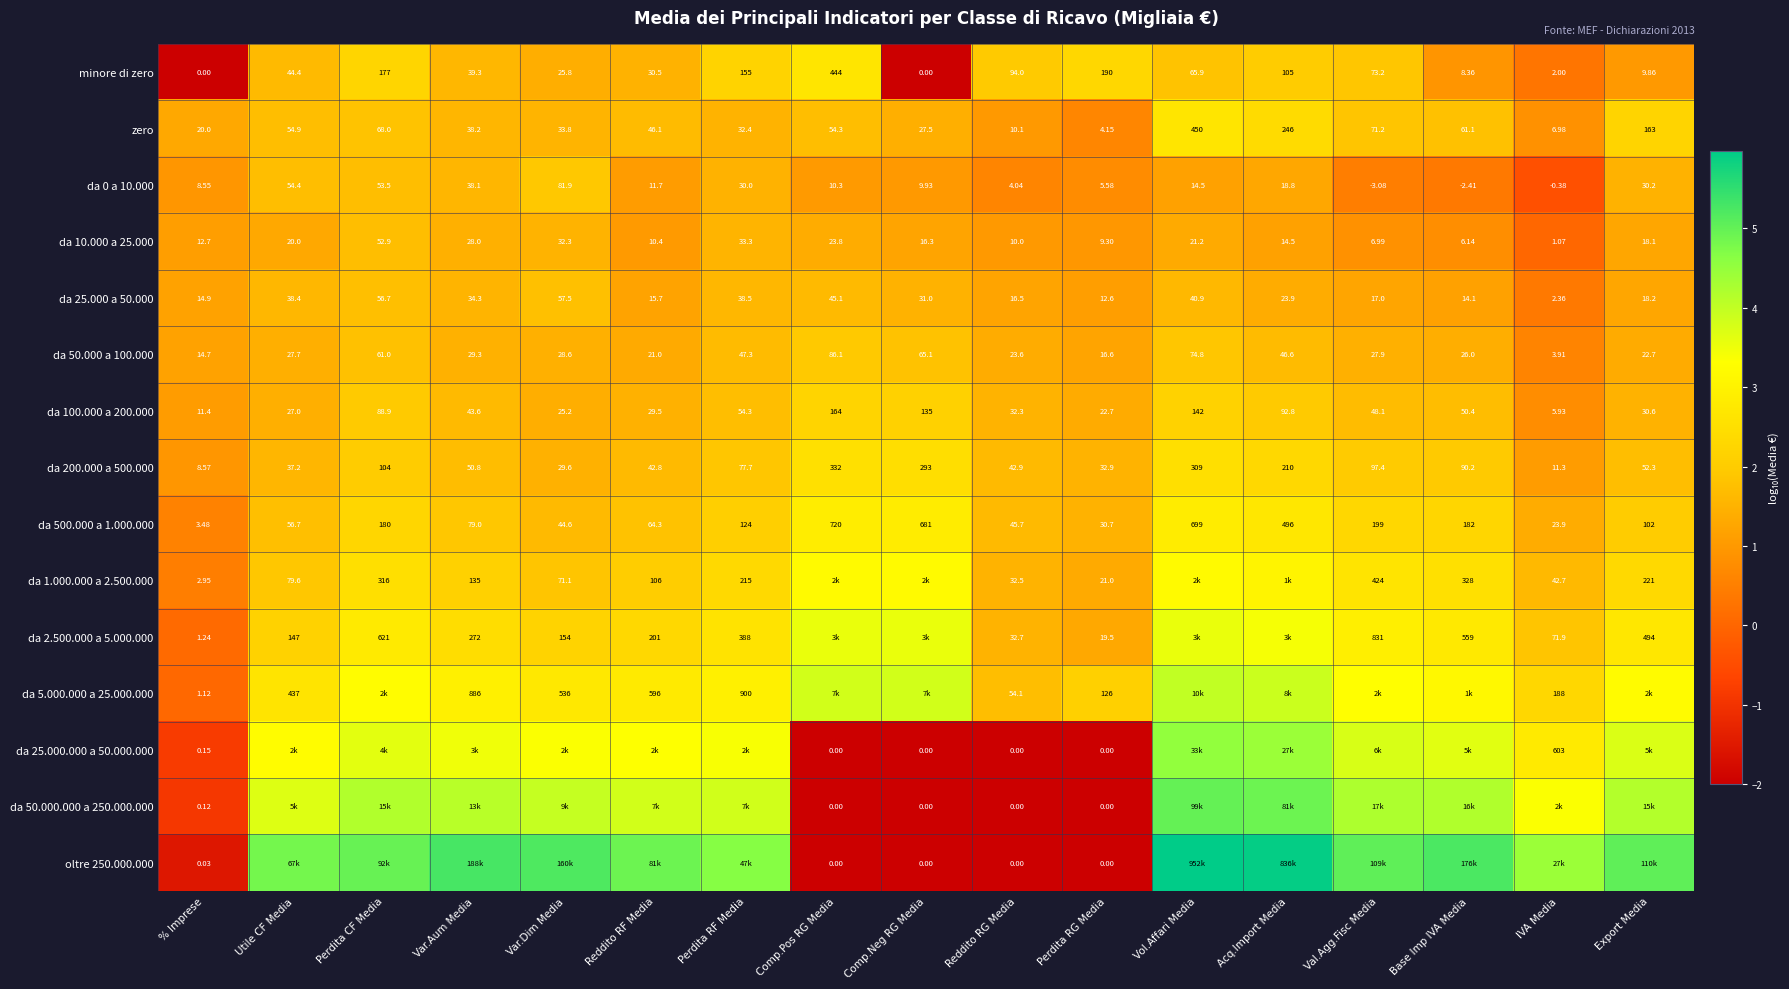

Is the value of da 100.000 a 200.000 at Perdita CF Media greater than the value of da 5.000.000 a 25.000.000 at Reddito RG Media?

Yes